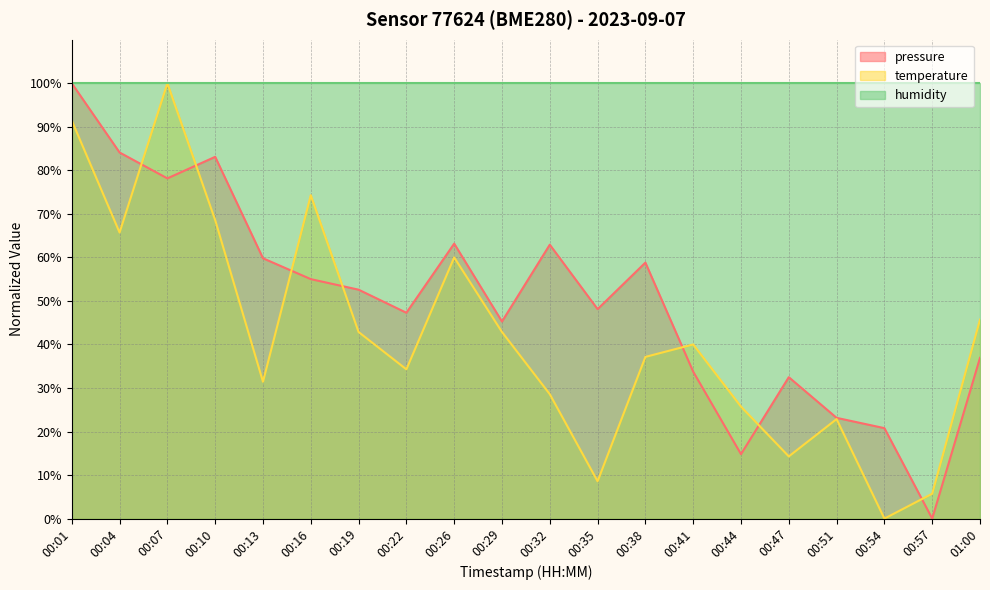

At which label does temperature reach its minimum?

00:54